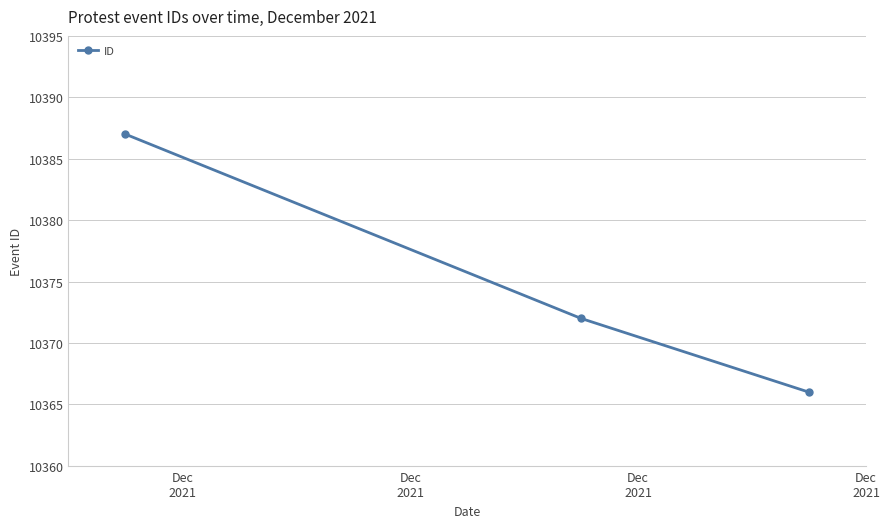

What is the value of the 2nd point from the left?

10372